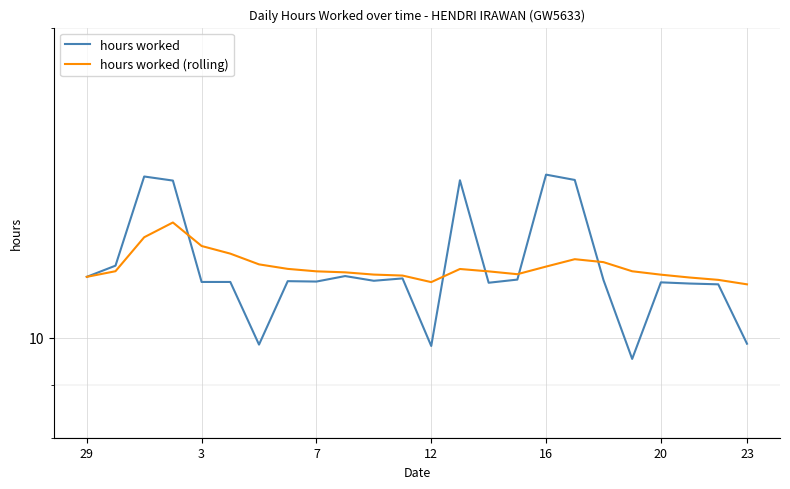

Count the number of categories in the chart.

24